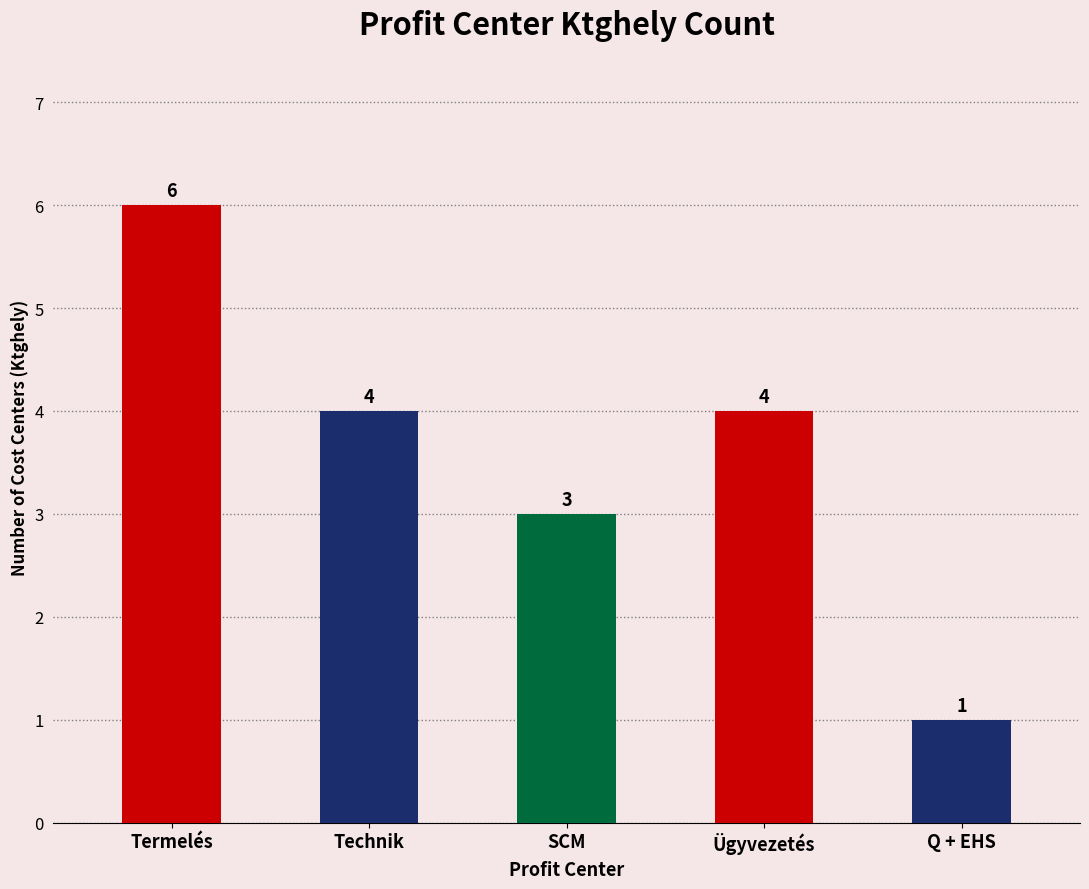

The value at SCM is 3. True or false?

True